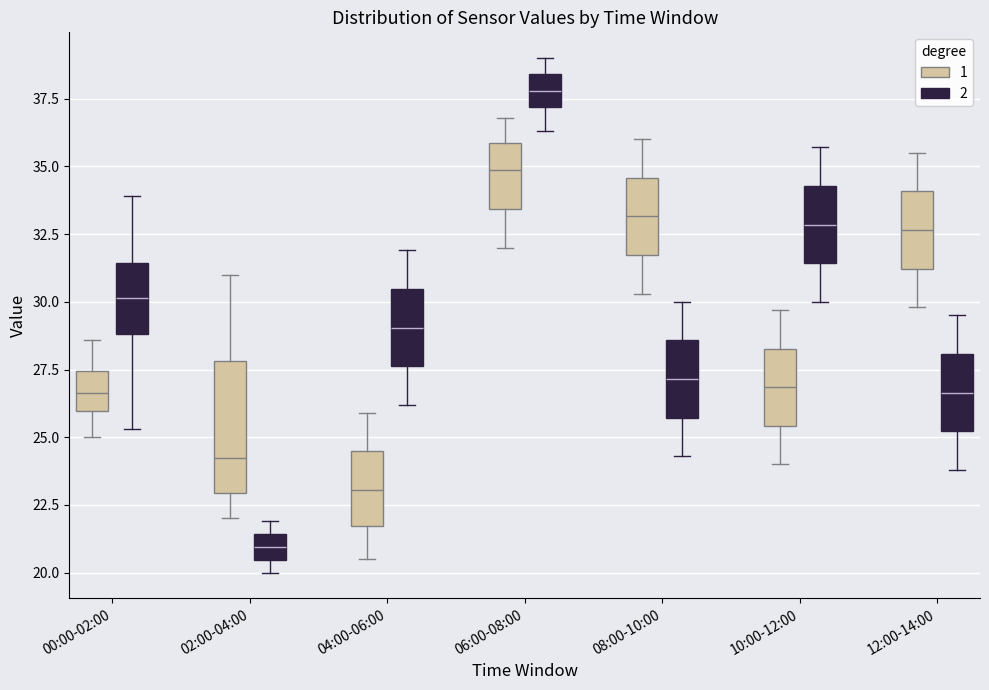

Reading left to right, transcribe this box plot: for each box, give where its median line is, the range the box spans, and where its two whiskers end, as read against the y-axis. The values are not printed on the chart, so give them approximately, as read against the axis.

00:00-02:00 (1): median 26.5, box 26.0 to 27.5, whiskers 25.0 to 28.5
00:00-02:00 (2): median 30.0, box 29.0 to 31.5, whiskers 25.5 to 34.0
02:00-04:00 (1): median 24.5, box 23.0 to 28.0, whiskers 22.0 to 31.0
02:00-04:00 (2): median 21.0, box 20.5 to 21.5, whiskers 20.0 to 22.0
04:00-06:00 (1): median 23.0, box 21.5 to 24.5, whiskers 20.5 to 26.0
04:00-06:00 (2): median 29.0, box 27.5 to 30.5, whiskers 26.0 to 32.0
06:00-08:00 (1): median 35.0, box 33.5 to 36.0, whiskers 32.0 to 37.0
06:00-08:00 (2): median 38.0, box 37.0 to 38.5, whiskers 36.5 to 39.0
08:00-10:00 (1): median 33.0, box 31.5 to 34.5, whiskers 30.5 to 36.0
08:00-10:00 (2): median 27.0, box 25.5 to 28.5, whiskers 24.5 to 30.0
10:00-12:00 (1): median 27.0, box 25.5 to 28.5, whiskers 24.0 to 29.5
10:00-12:00 (2): median 33.0, box 31.5 to 34.5, whiskers 30.0 to 35.5
12:00-14:00 (1): median 32.5, box 31.0 to 34.0, whiskers 30.0 to 35.5
12:00-14:00 (2): median 26.5, box 25.0 to 28.0, whiskers 24.0 to 29.5